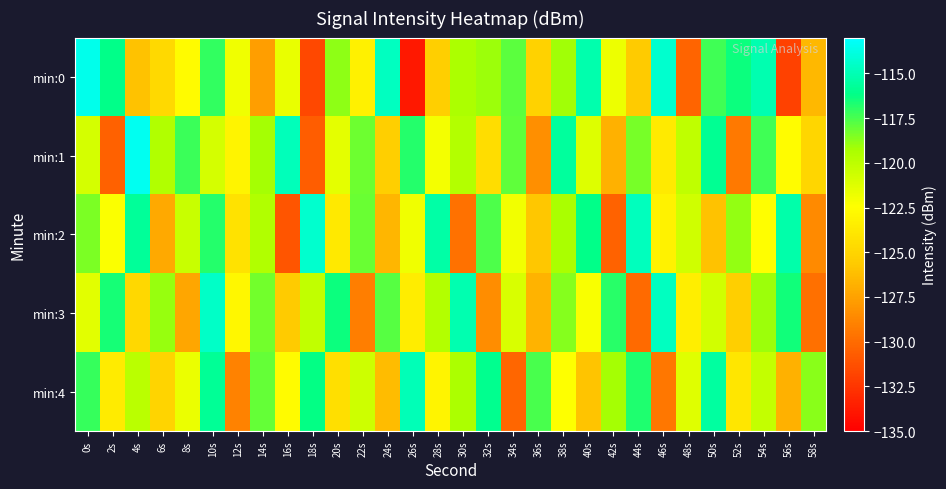

What is the spread (max minus min) of values at 8s?

10.0